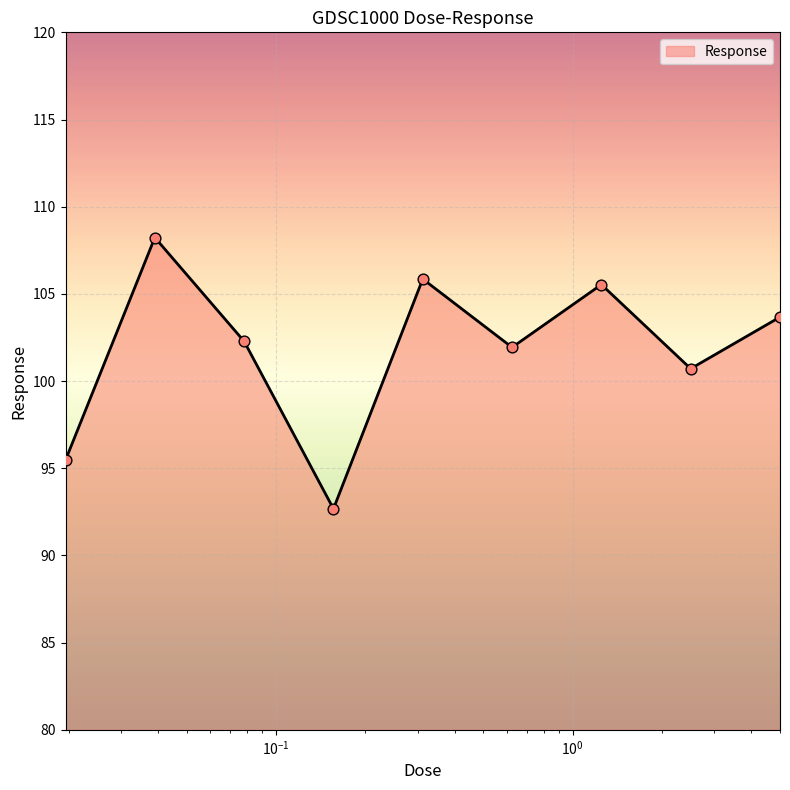

What is the maximum value shown in the chart?

108.2